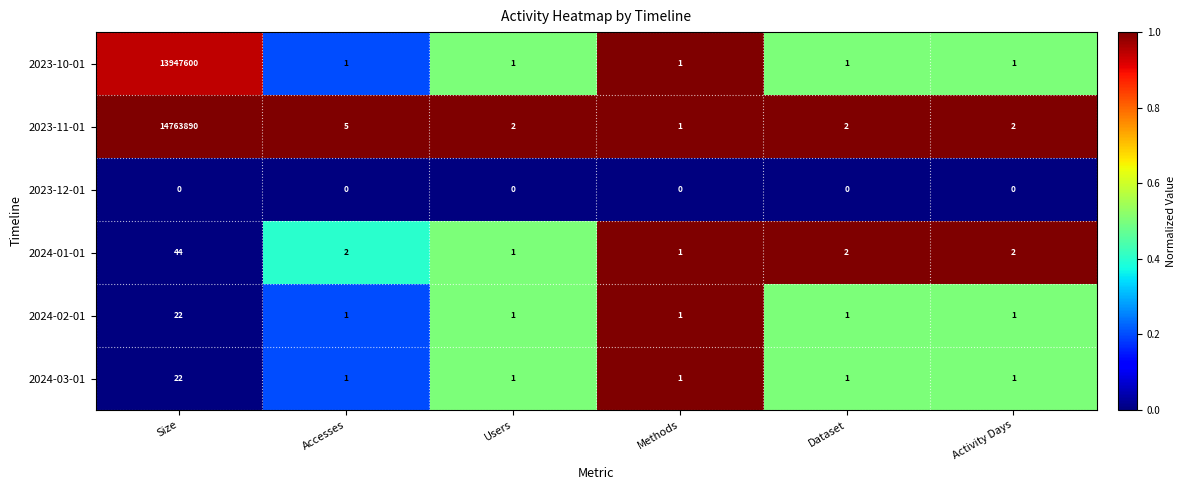

What is the total value across all series at Users?

6